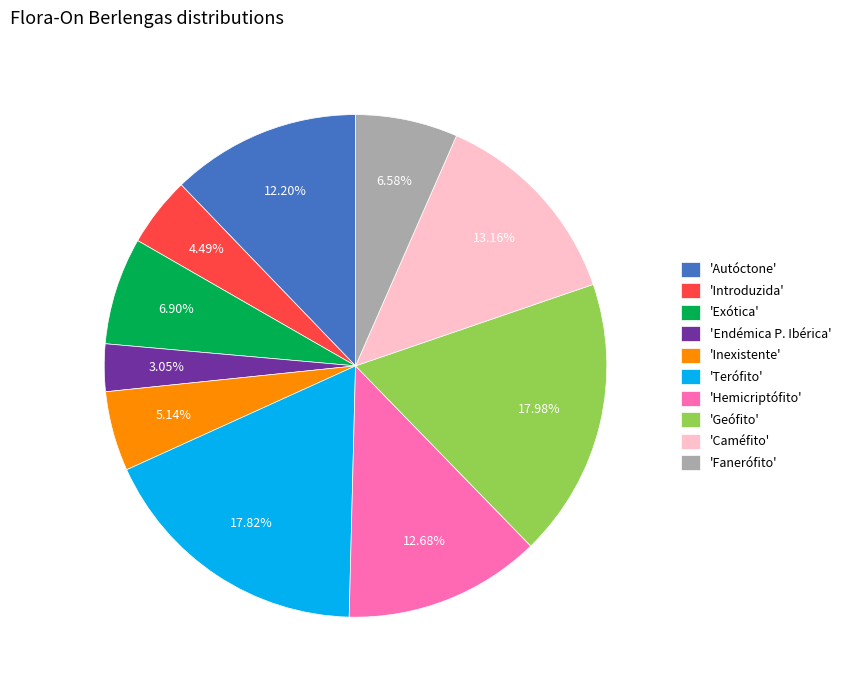

What is the smallest slice in the pie chart?

'Endémica P. Ibérica'